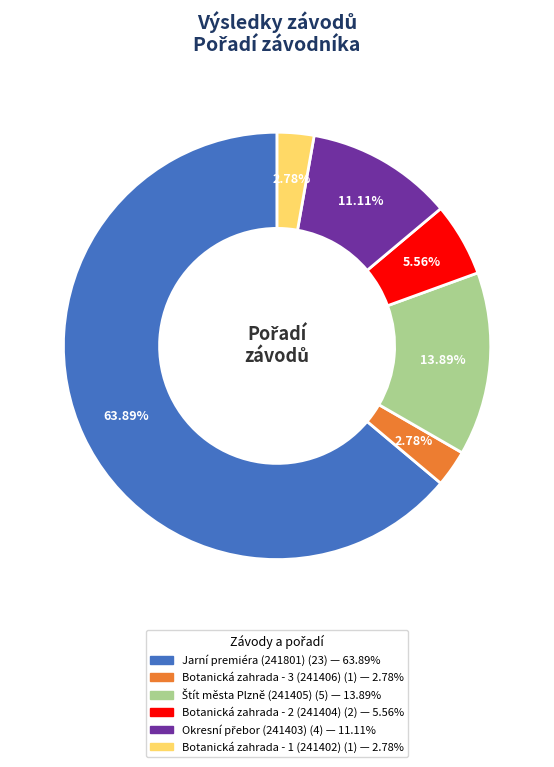

What percentage is the Botanická zahrada - 2 (241404) slice, to the nearest percent?

6%